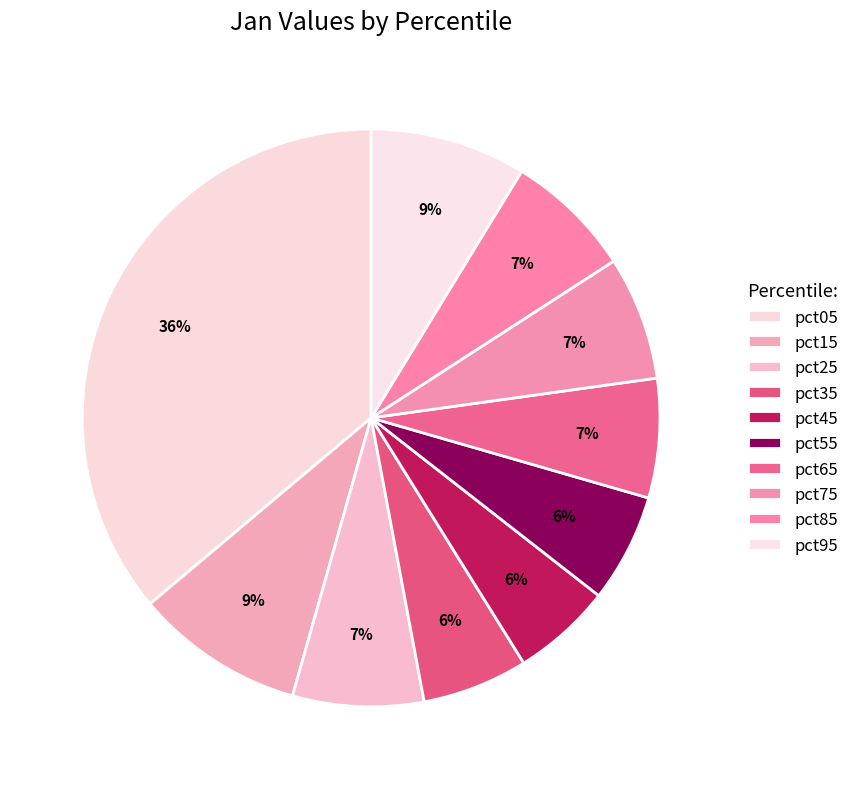

Is there any slice that represents more than half of the pie?

No